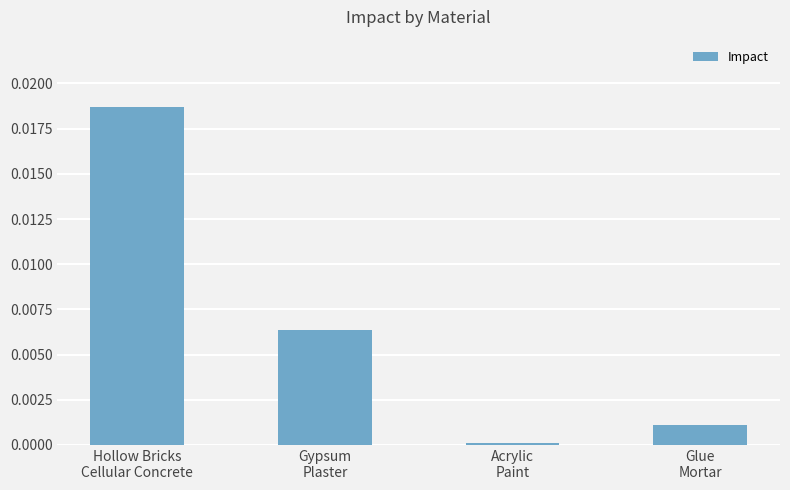

What is the label of the 2nd bar from the right?

Acrylic
Paint